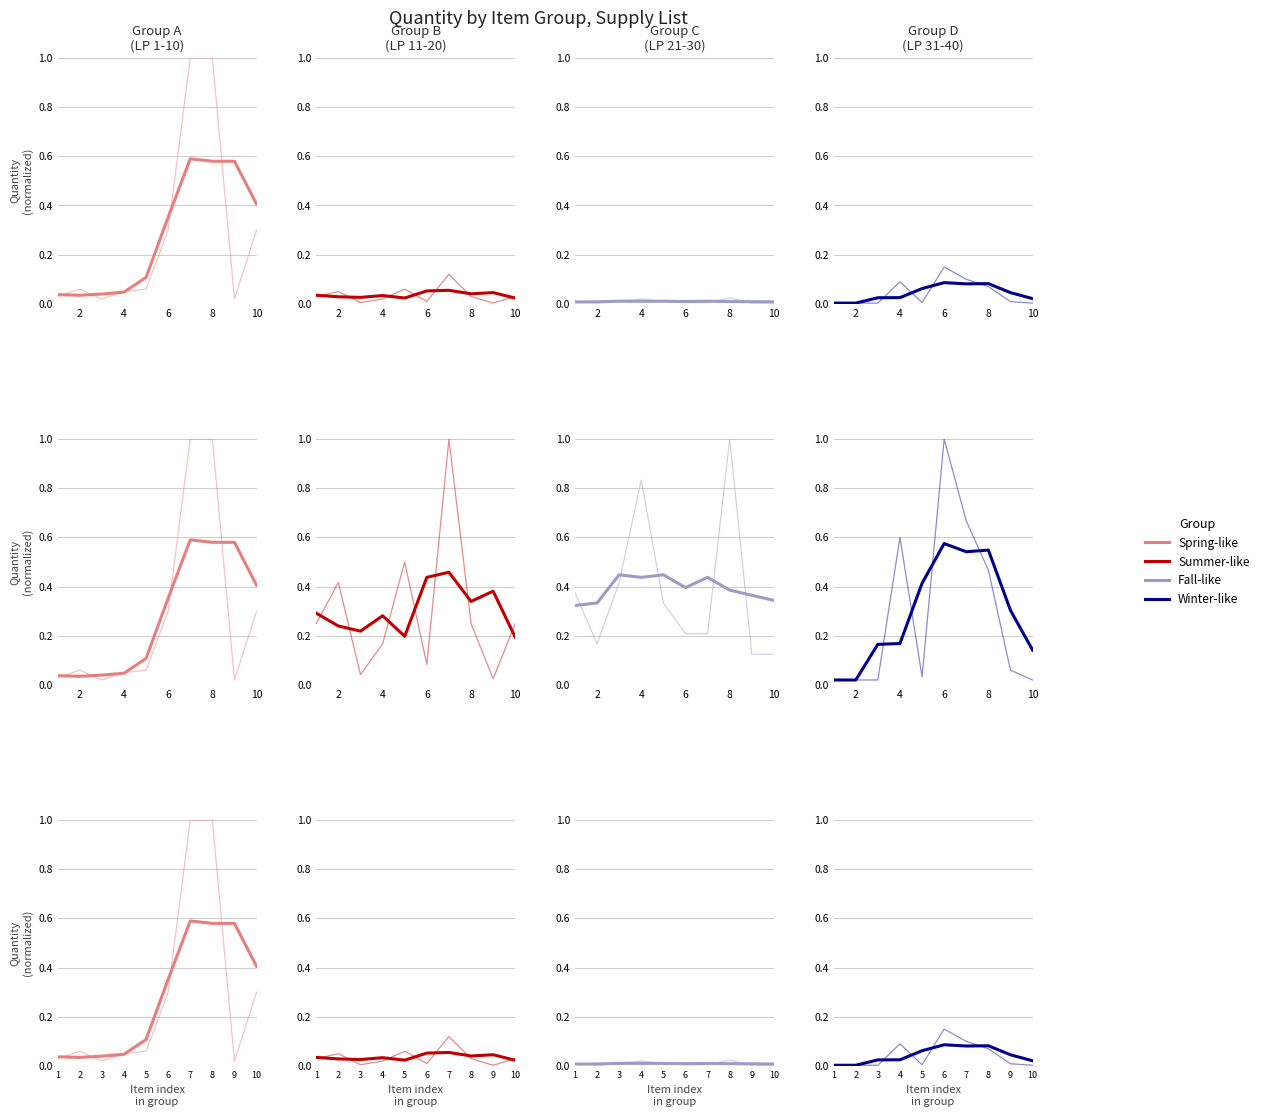

Which series has the largest range (max minus min)?

Spring-like